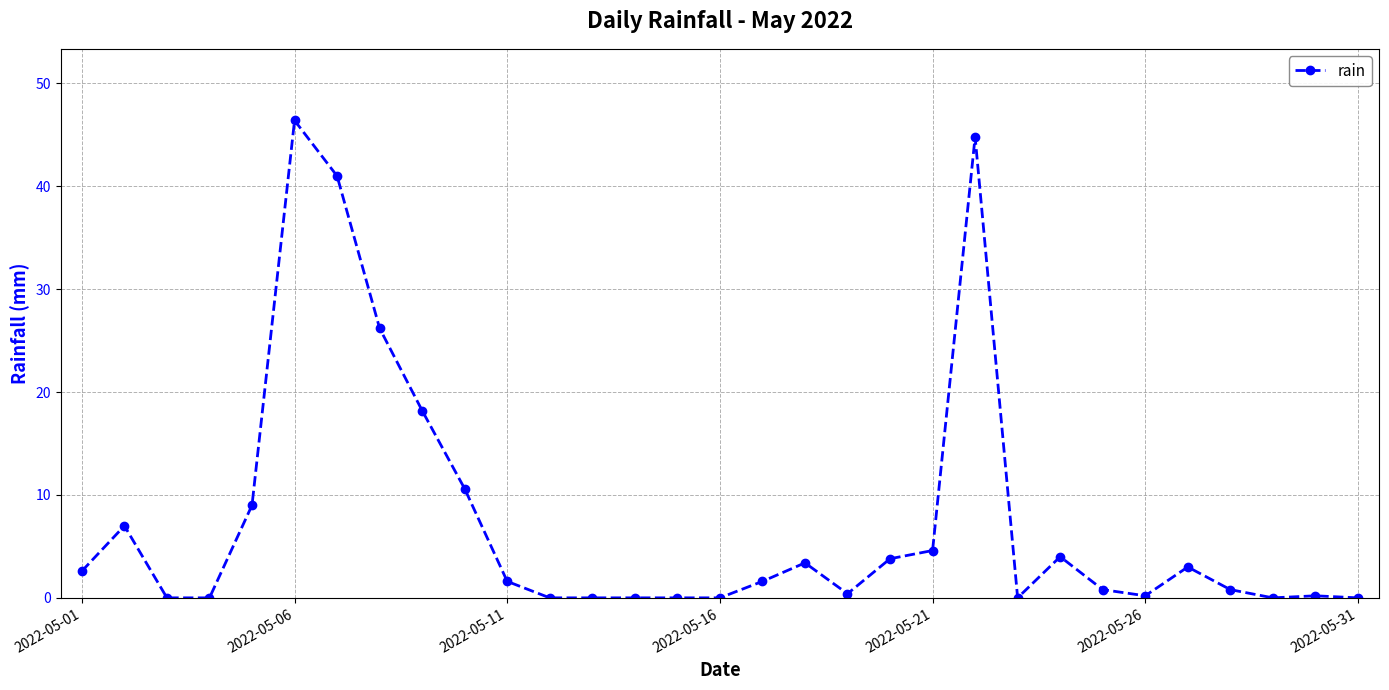

What is the average value?

7.4